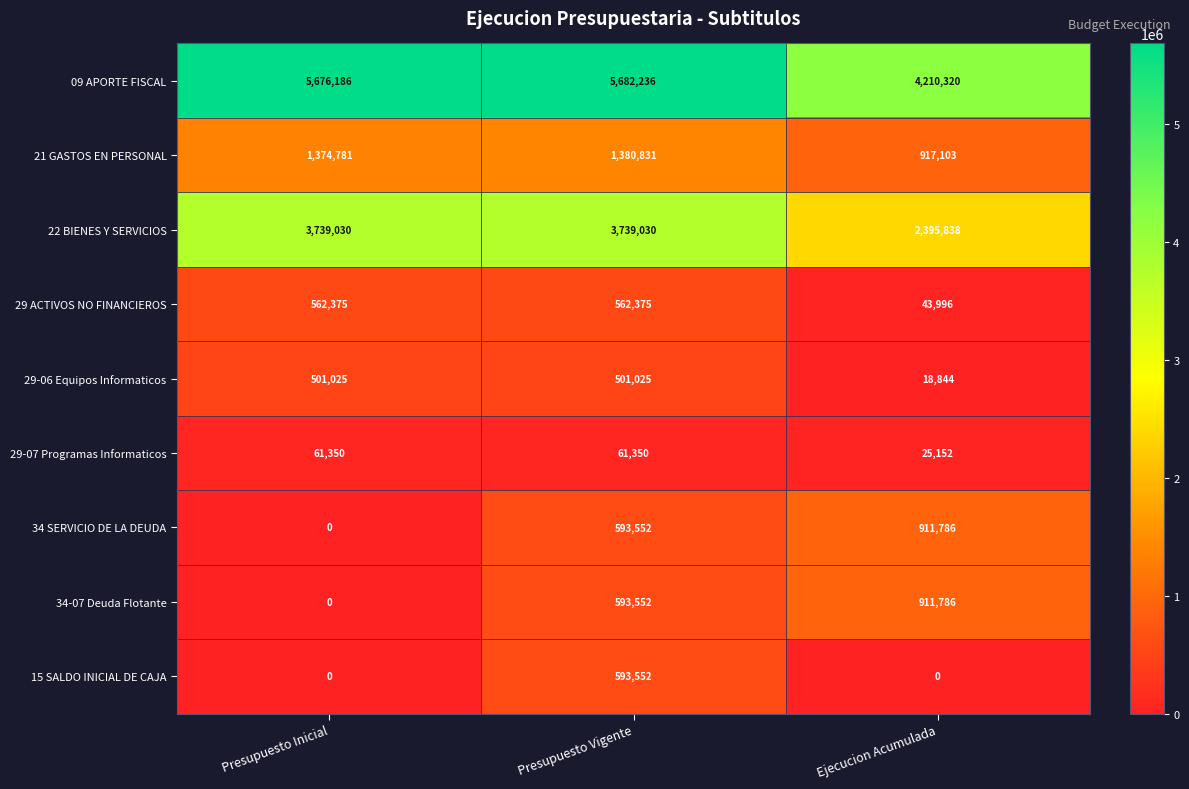

The 34 SERVICIO DE LA DEUDA series shows 911786 at Ejecucion Acumulada. True or false?

True